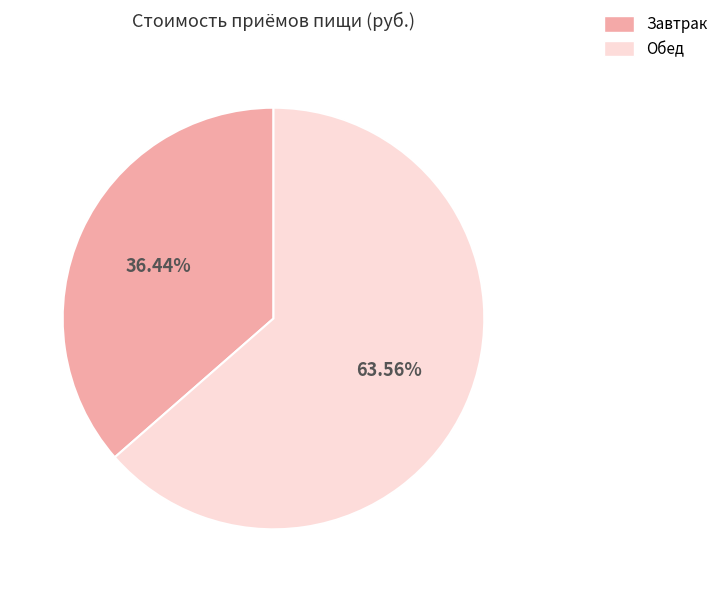

What is the ratio of the value at Обед to the value at Завтрак?

1.7